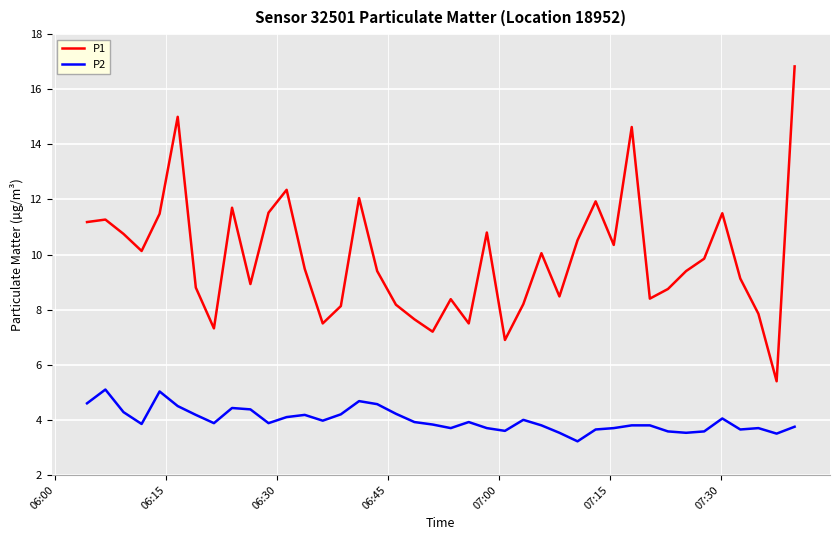

Which series has the largest total across all categories?

P1